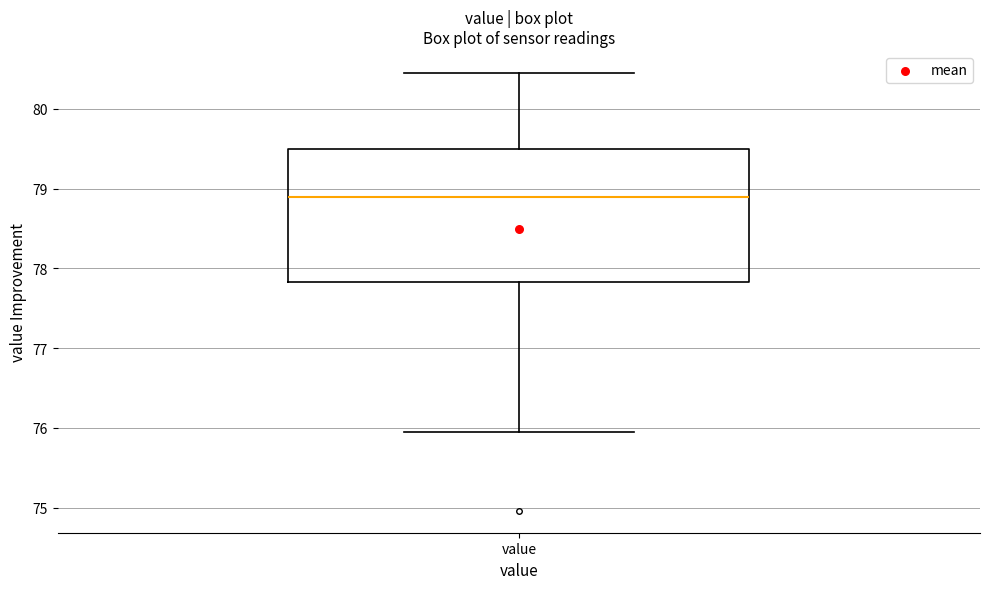

Read this box plot against the y-axis: the position of the median line, the range covered by the box, and the ends of both whiskers. The values are not printed on the chart, so give them approximately, as read against the axis.

median 78.9, box 77.8 to 79.5, whiskers 76.0 to 80.5